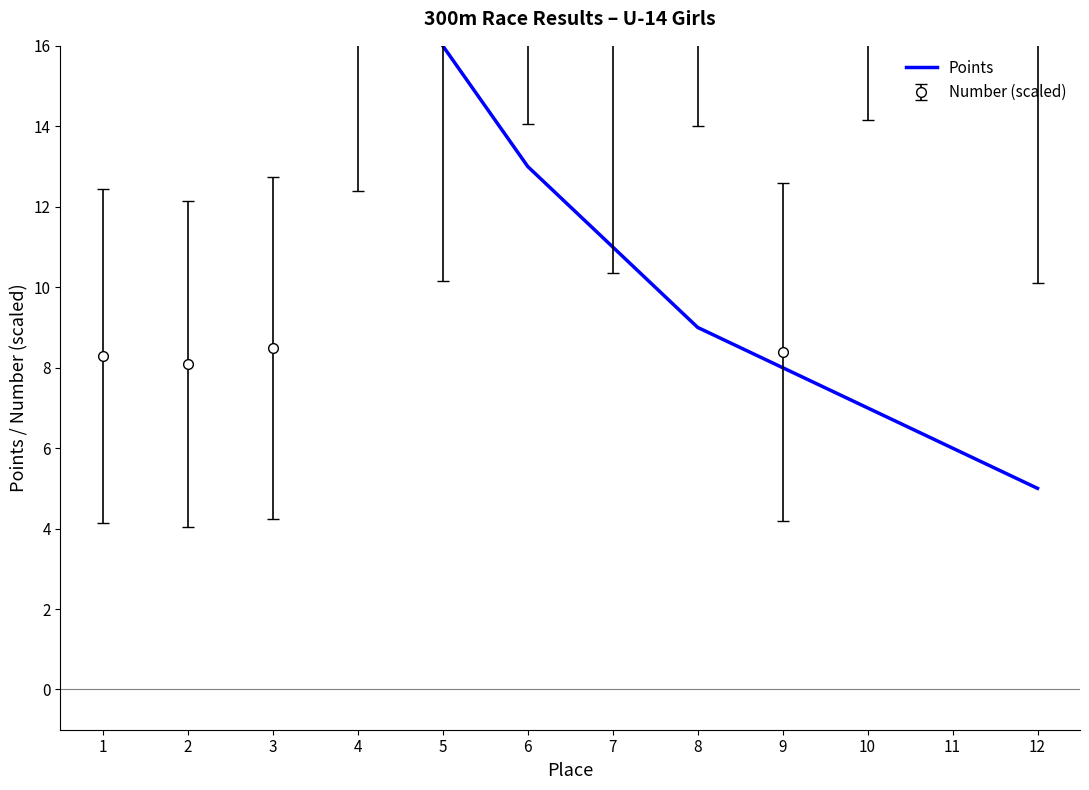

True or false: there are more than 0 points higher than both neighbors.

False